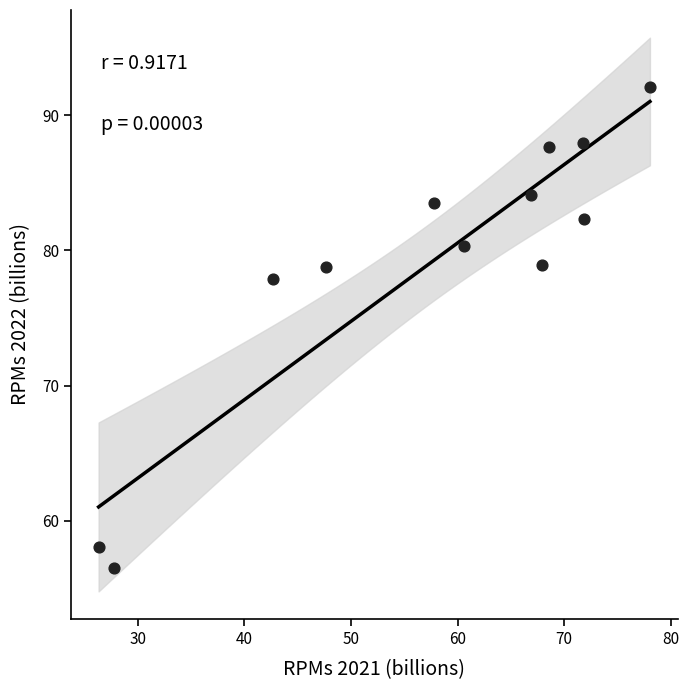

What Y value in the scatter plot is closest to 74?

77.9